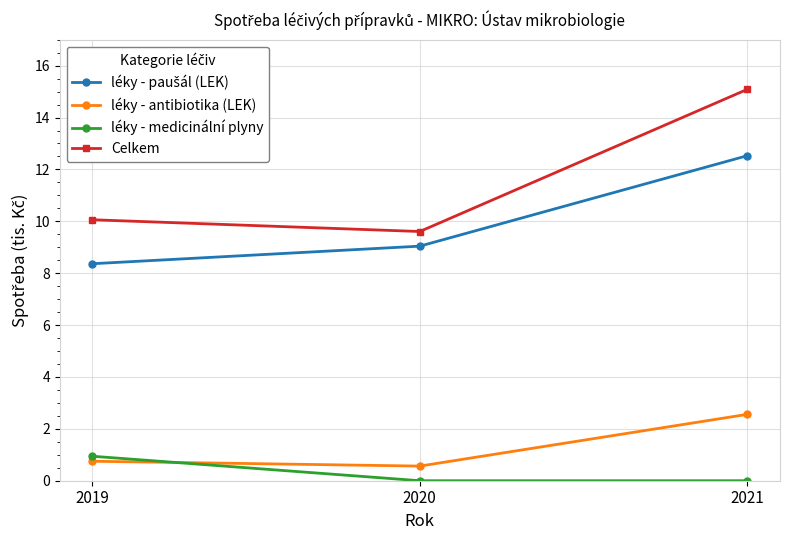

What is the value of the léky - antibiotika (LEK) point at the 3rd from the left?

2.6